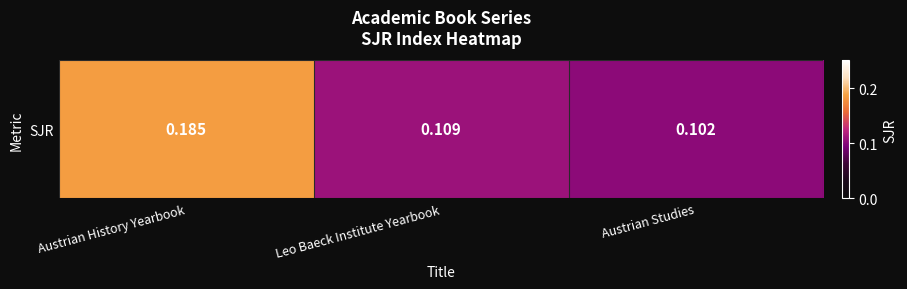

What is the smallest value displayed?

0.1